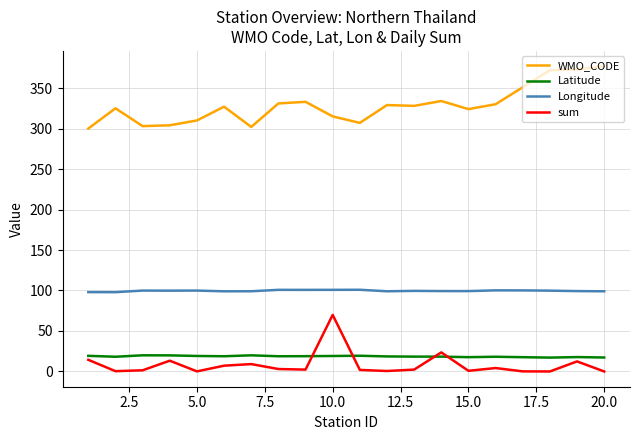

True or false: WMO_CODE and sum intersect in this chart.

False